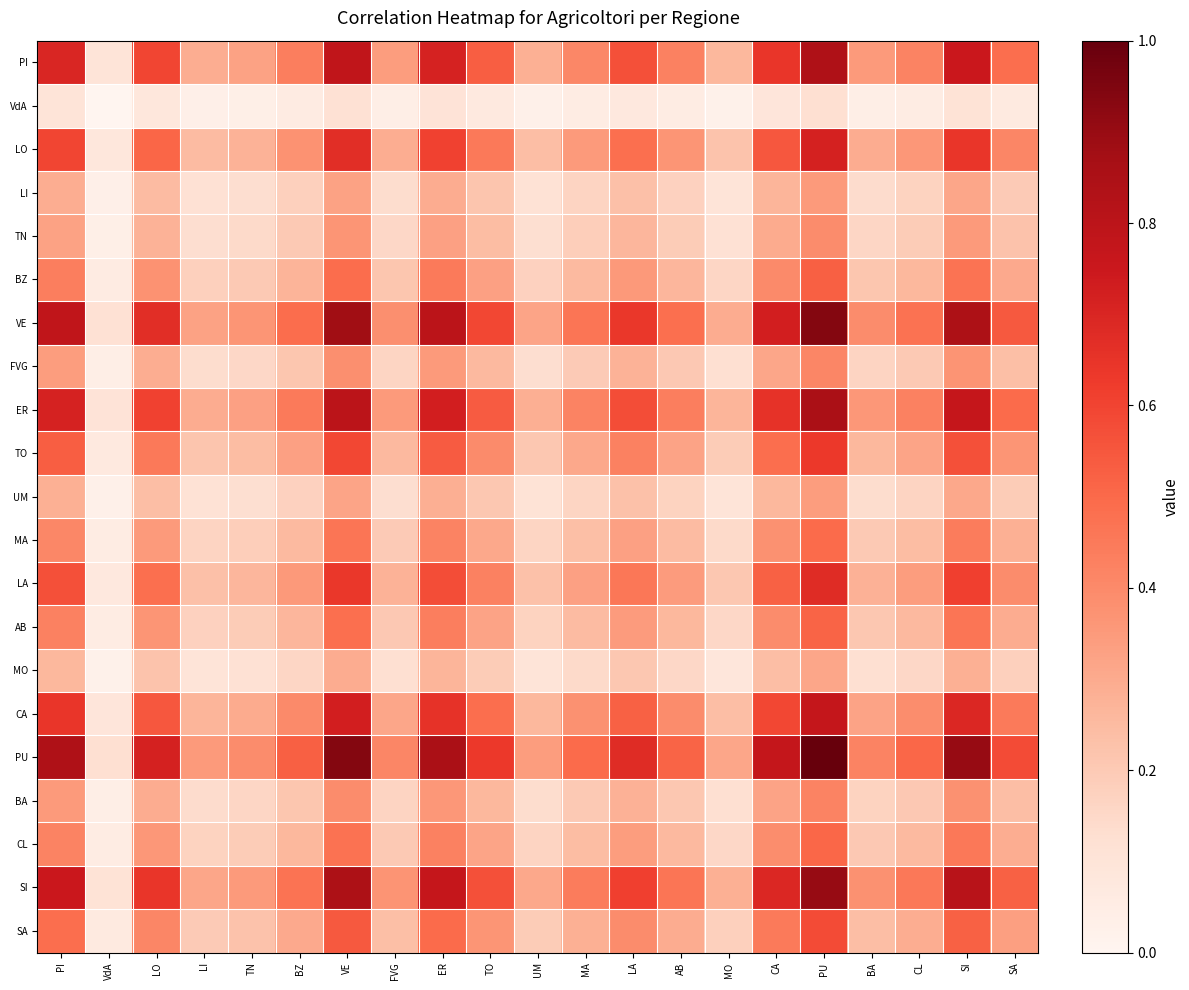

How many categories are shown in the chart?

21